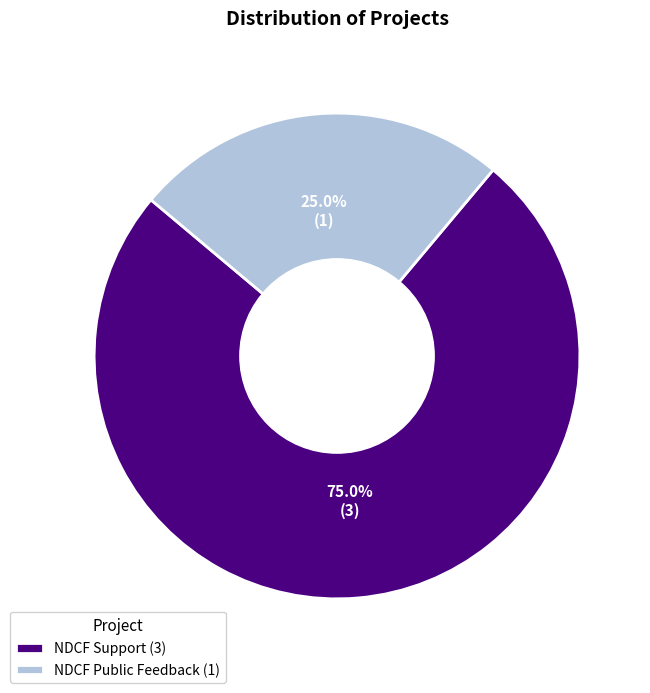

Is there any slice that represents more than half of the pie?

Yes